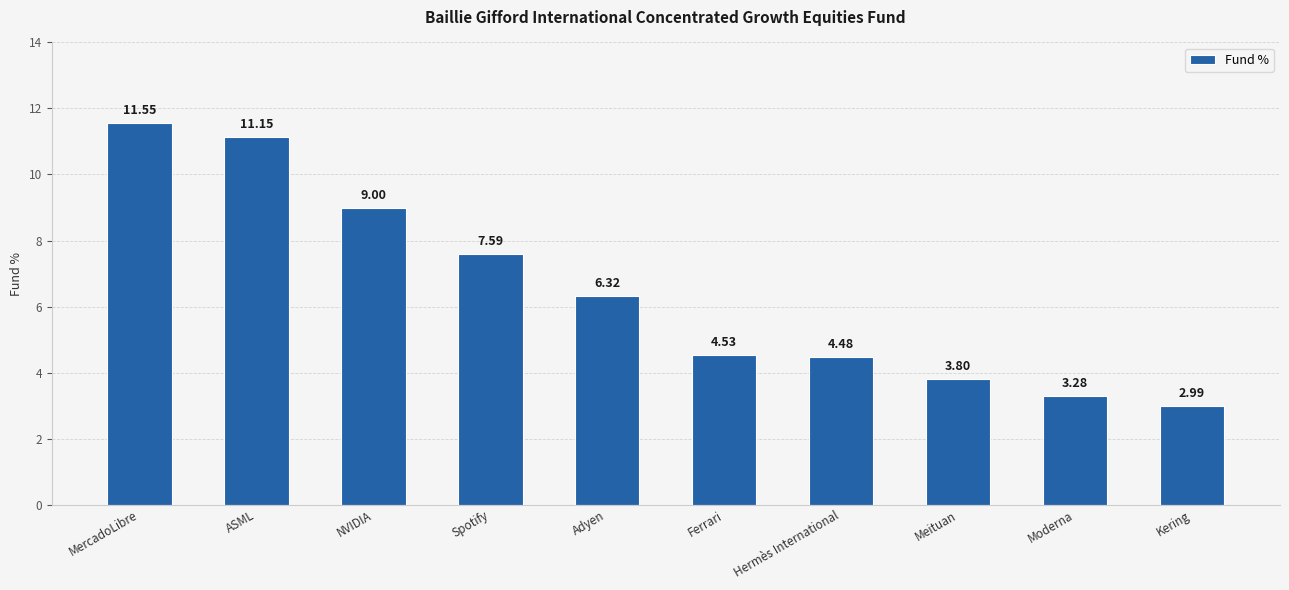

What is the sum of the values at Kering and Moderna?

6.3